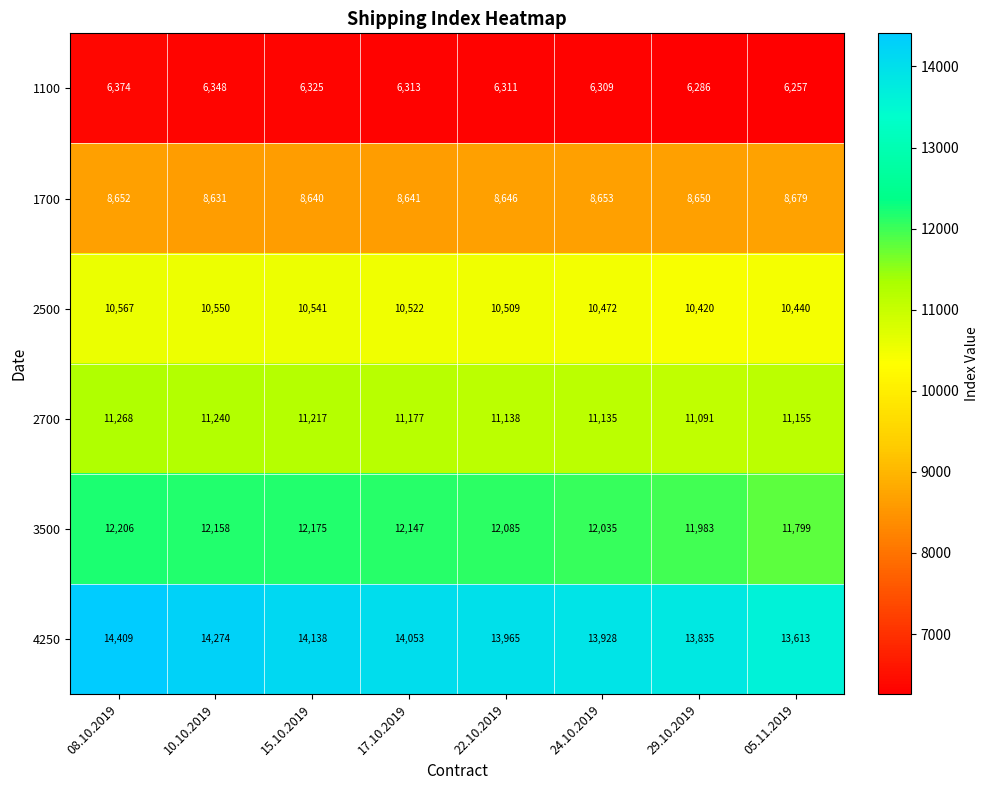

True or false: 3500 has a value of 11983 at 29.10.2019.

True